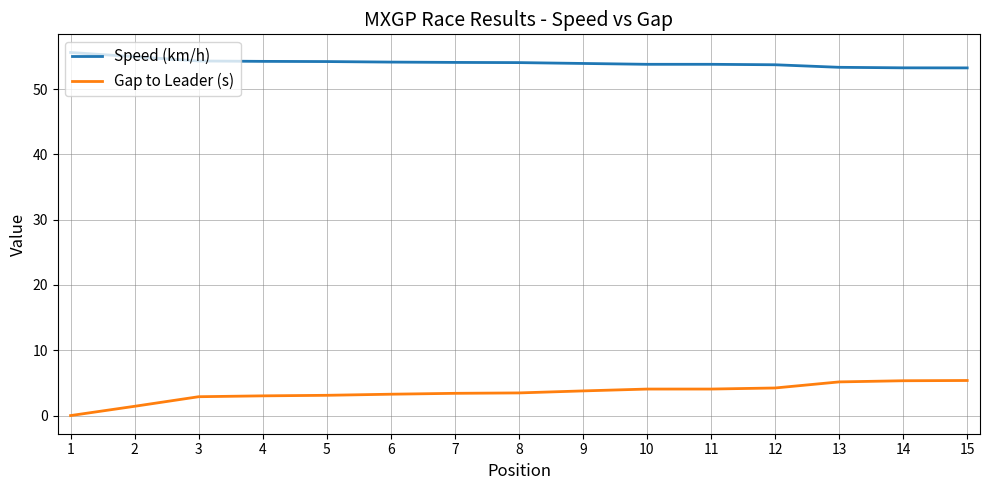

The value of Gap to Leader (s) at 10 is 4.1. True or false?

True